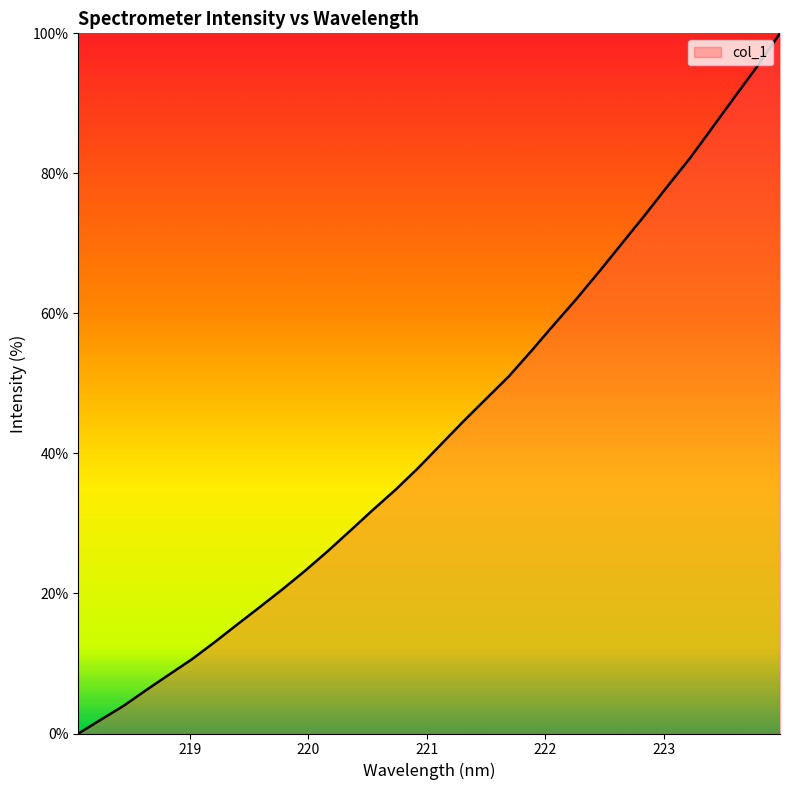

What is the difference between the maximum and minimum values?

100.0